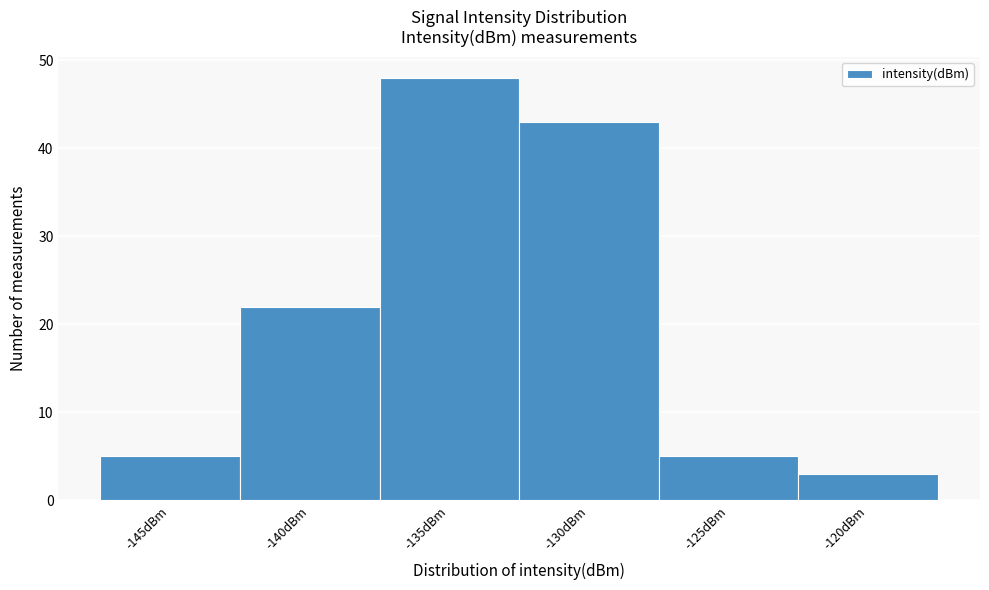

Reading left to right, extract all data points from this chart.

-145dBm=5	-140dBm=22	-135dBm=48	-130dBm=43	-125dBm=5	-120dBm=3